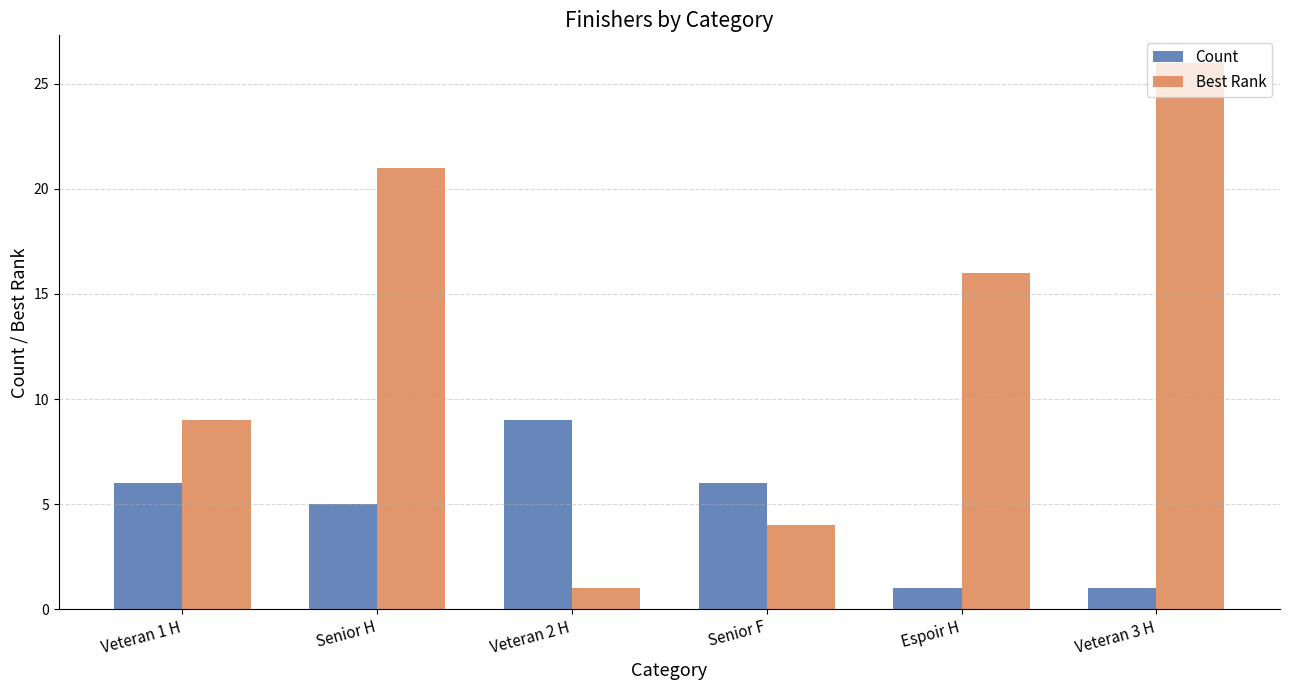

Where does the Best Rank series first go above 16?

Senior H